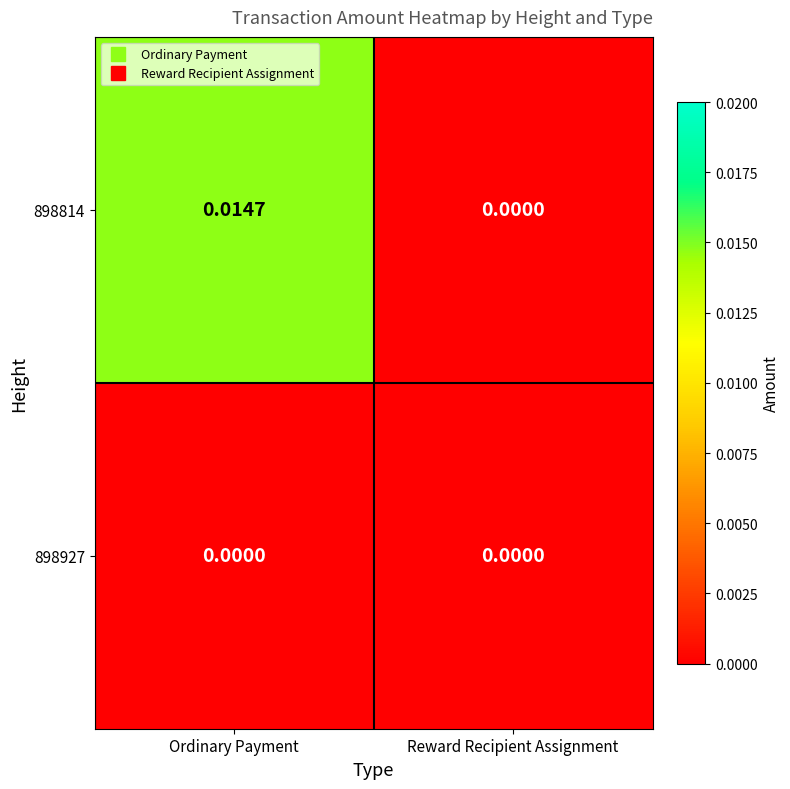

Which series has the widest spread of values?

898814